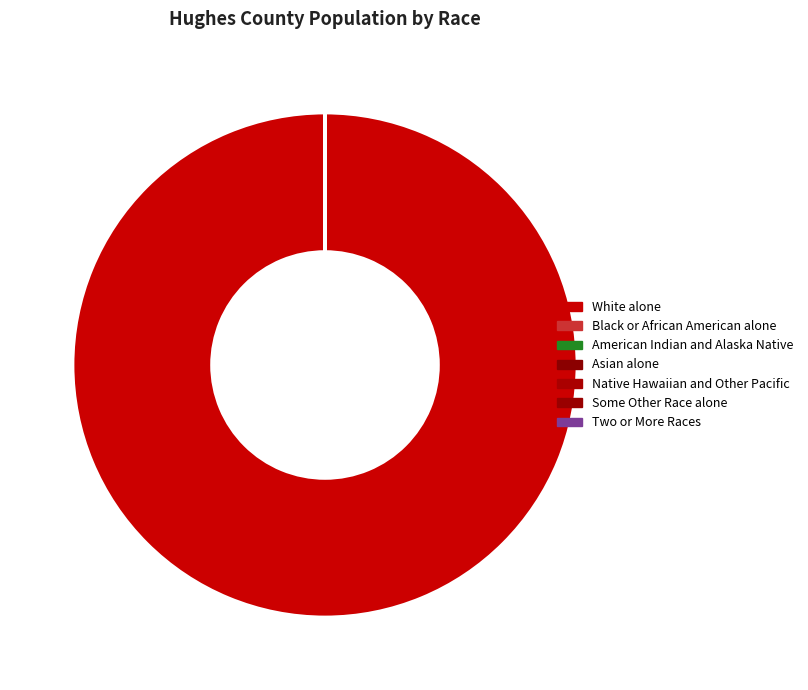

The Some Other Race alone slice represents 0% of the pie. True or false?

True